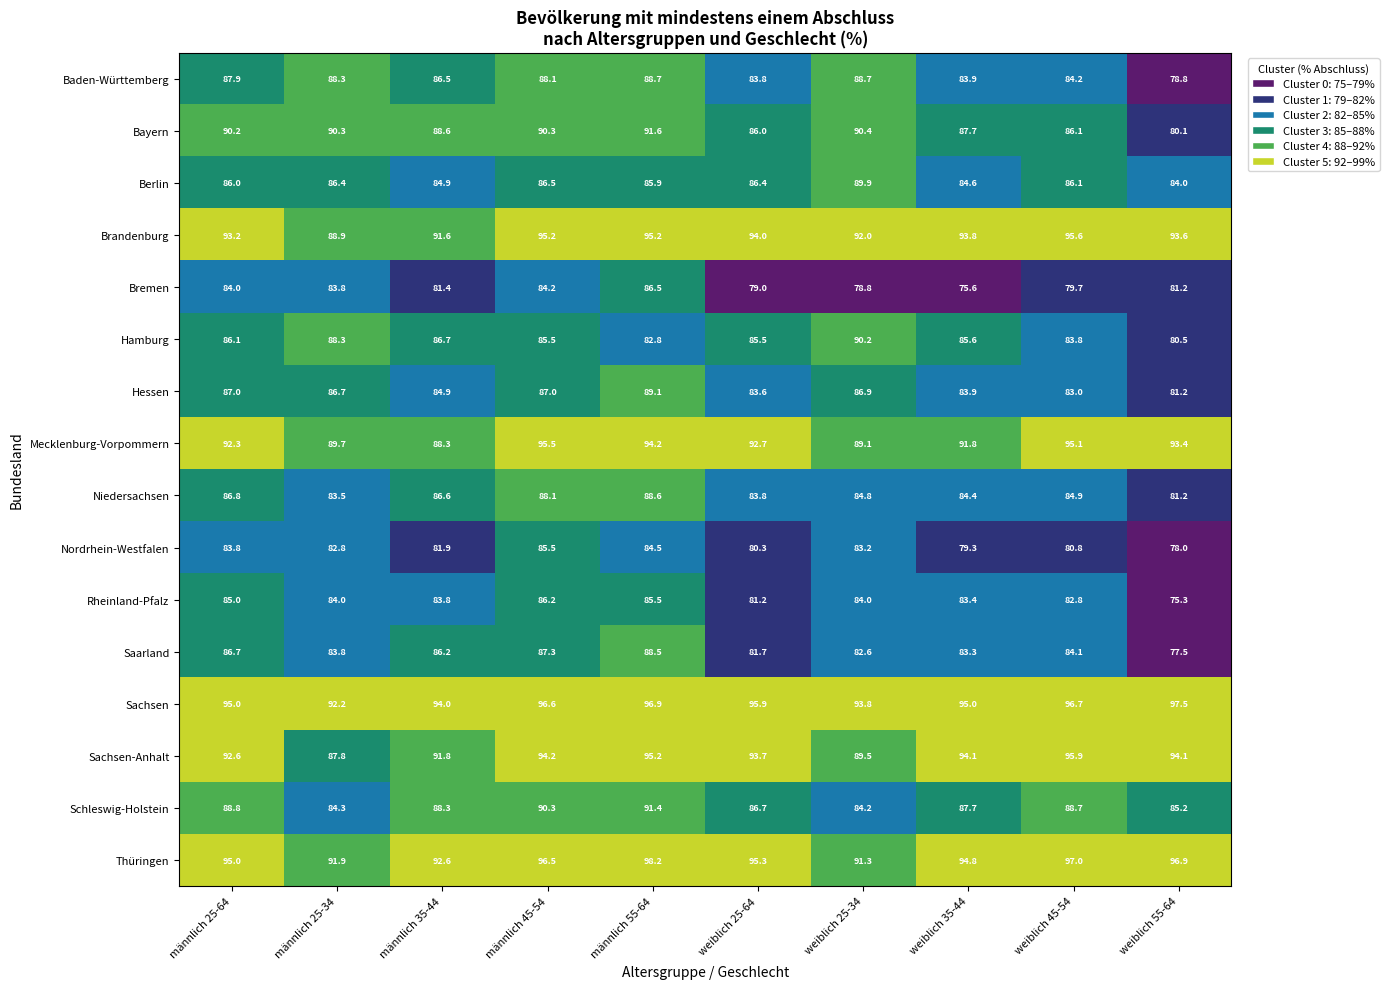

Is it true that Bayern equals 148.5 at weiblich 35-44?

False